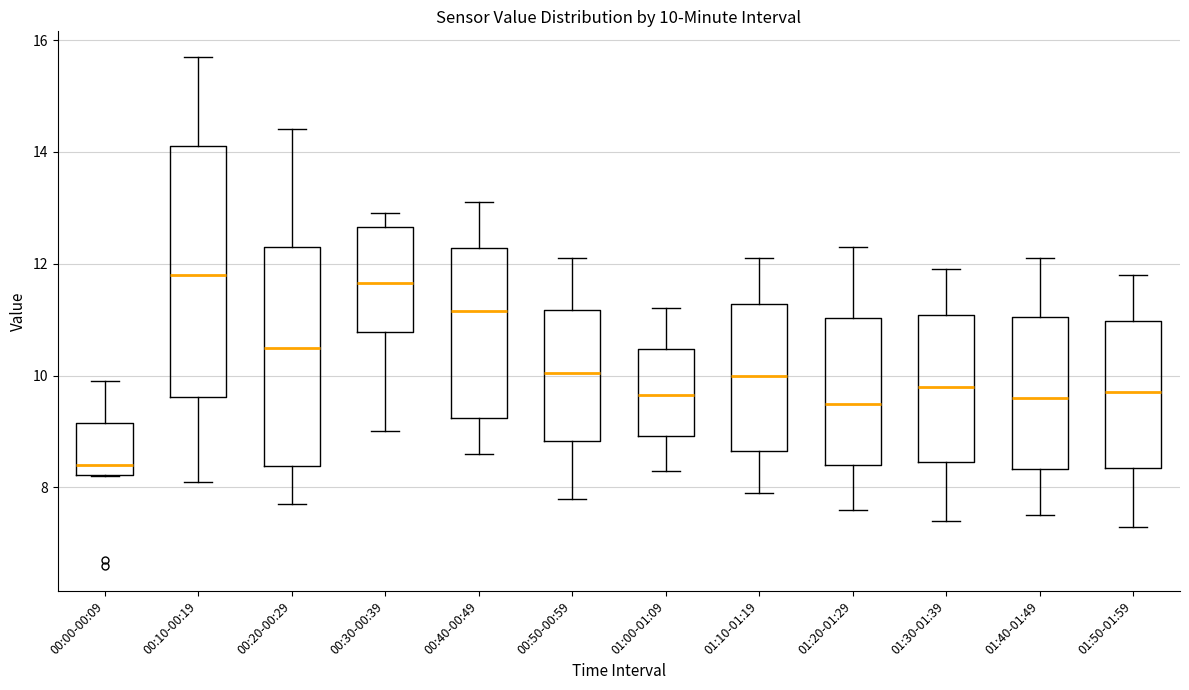

Comparing the boxes themselves (not the whiskers), which one is the tallest?

00:10-00:19